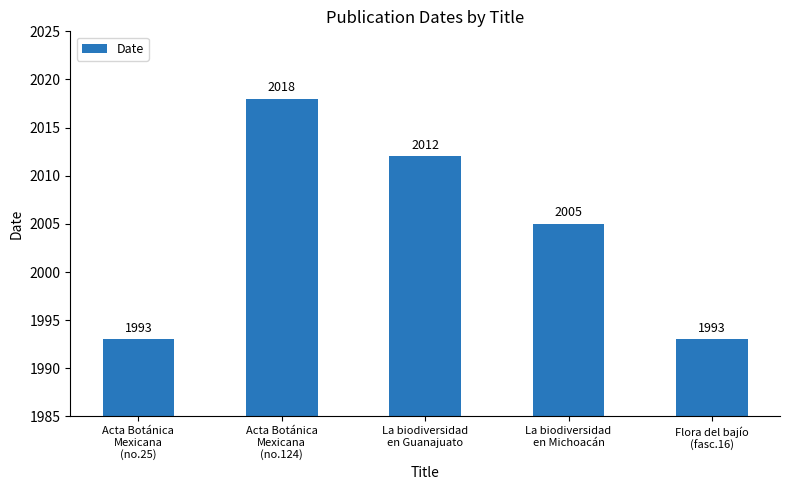

At which label does the data first exceed 2005?

Acta Botánica
Mexicana
(no.124)